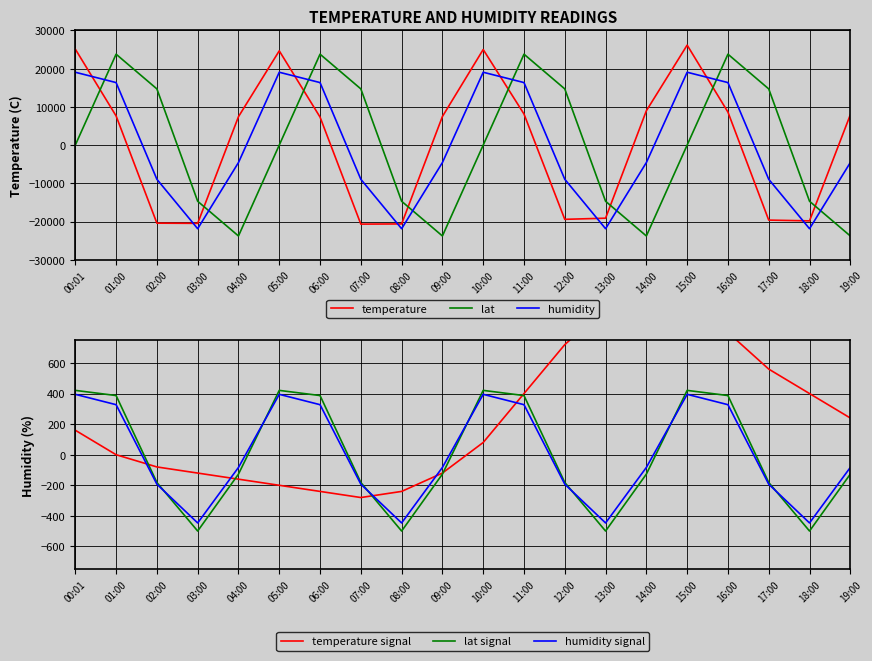

Which category has the highest value across all series?

15:00